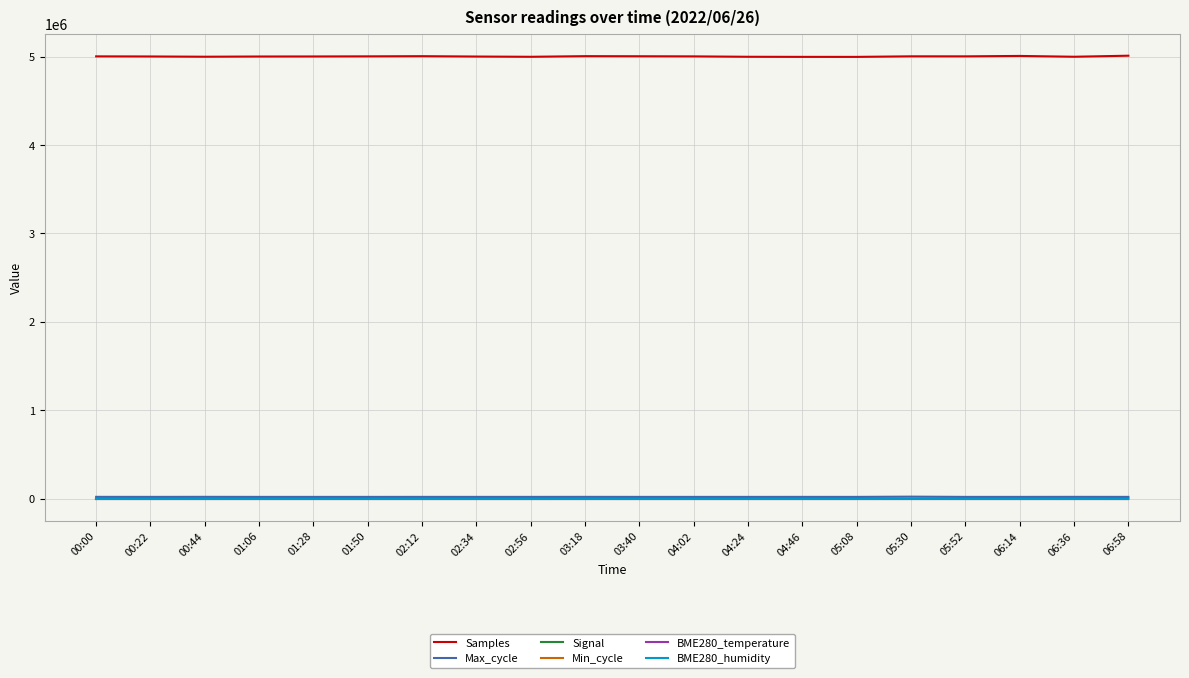

What is the maximum value shown in the chart?

5009274.0